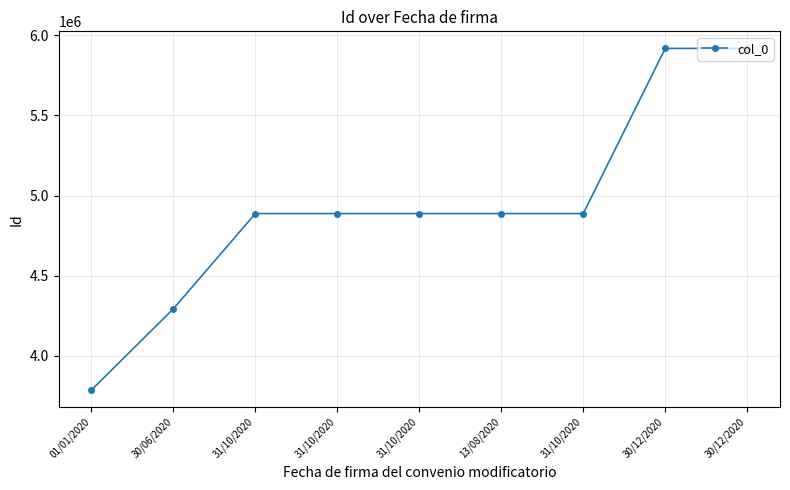

How many lines are shown in the chart?

1